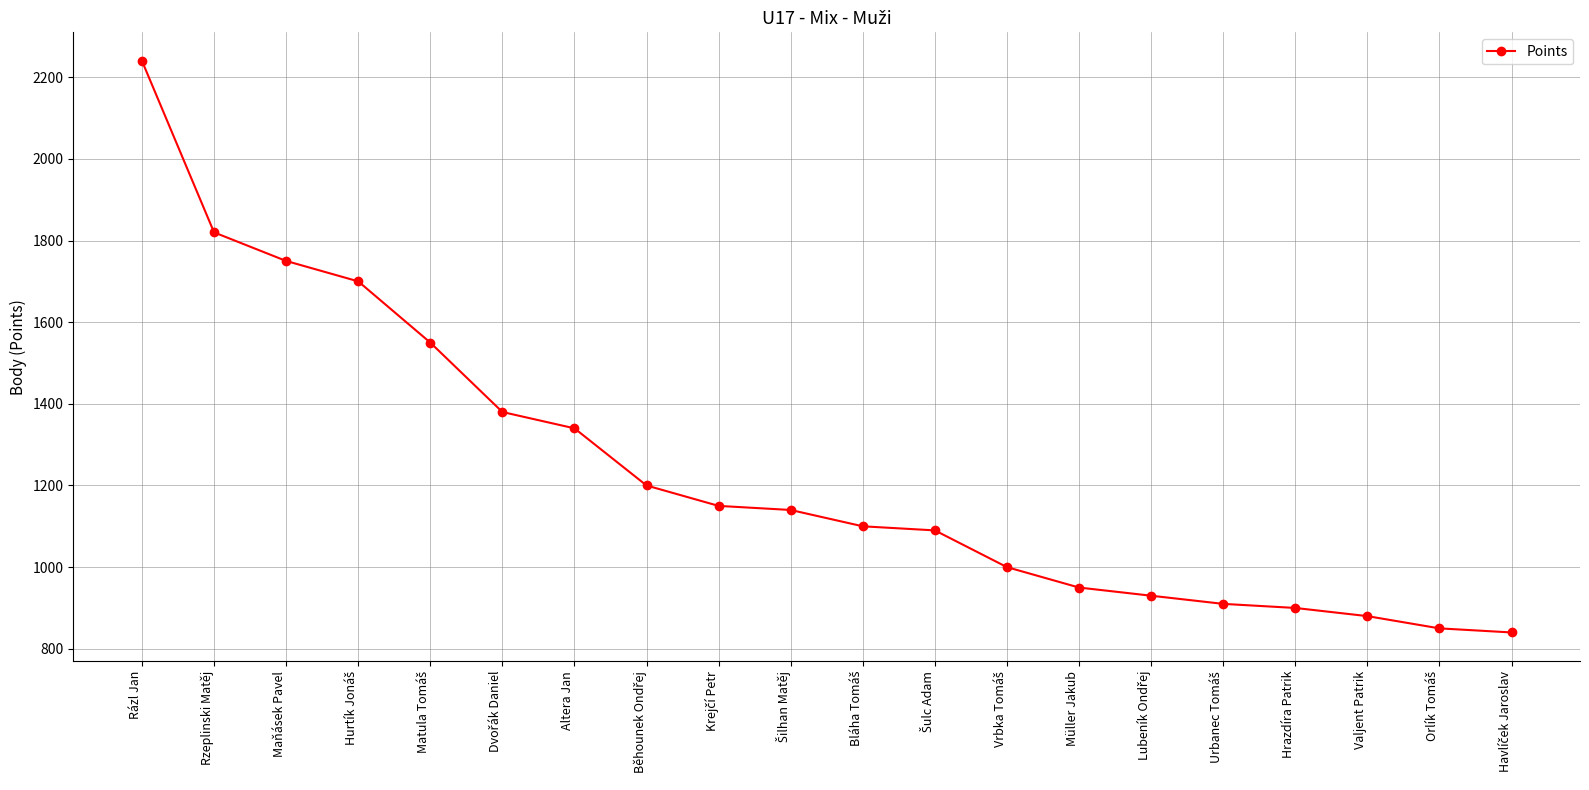

Reading left to right, extract all data points from this chart.

2240	1820	1750	1700	1550	1380	1340	1200	1150	1140	1100	1090	1000	950	930	910	900	880	850	840